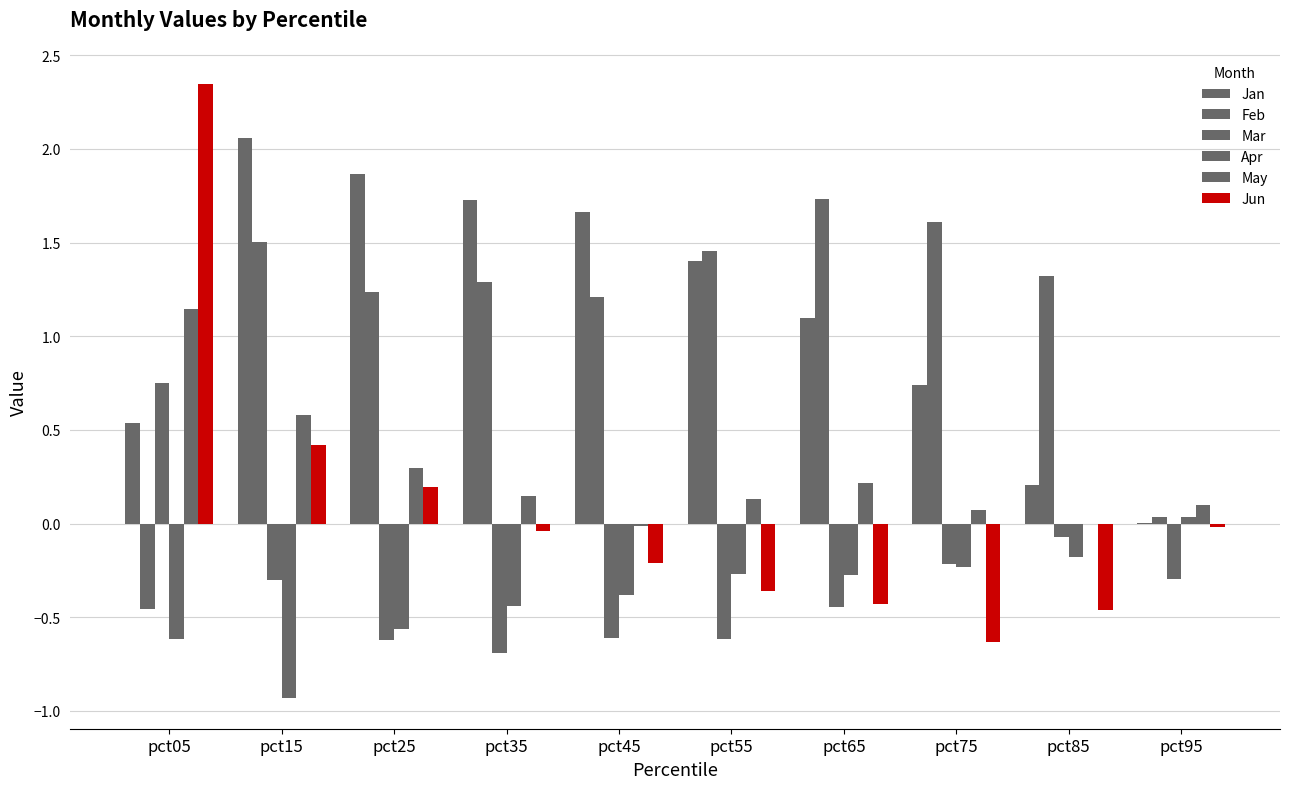

How many data points does each series have?

10